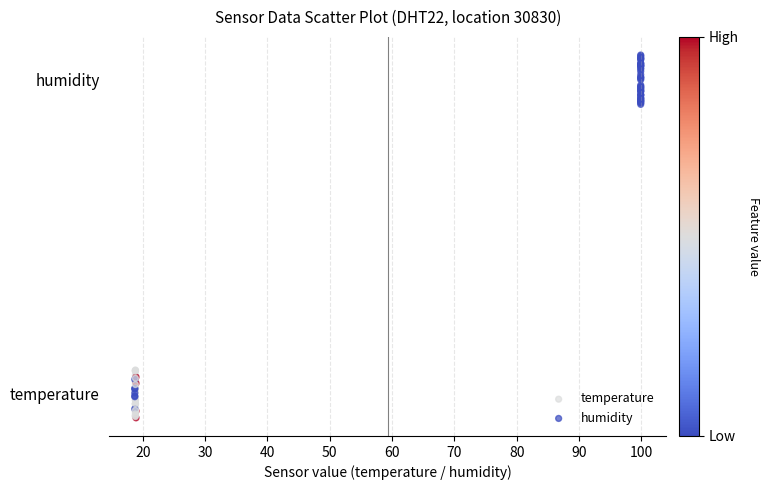

What are all the series names shown in the legend?

temperature, humidity